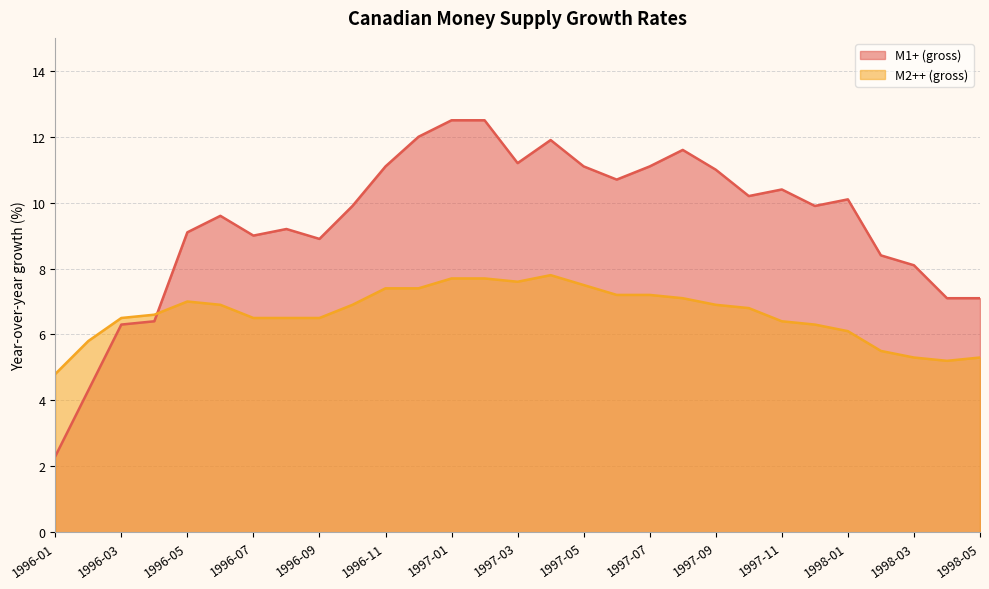

In M2++ (gross), how many points are higher than both neighbors (excluding endpoints)?

2